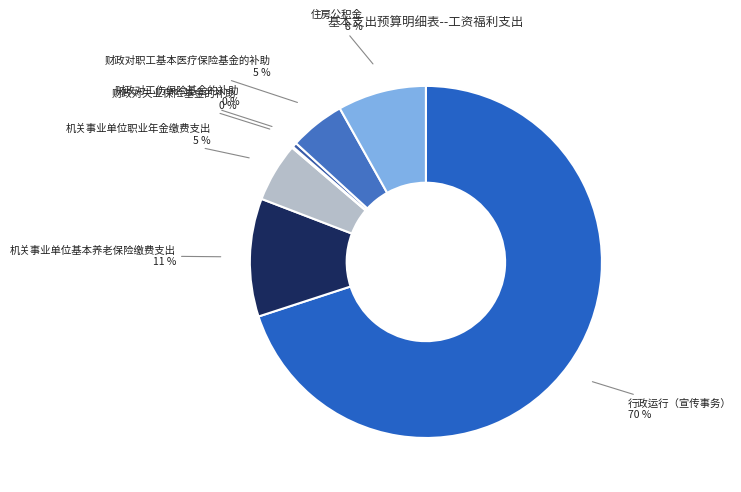

Which slice is the smallest?

财政对失业保险基金的补助